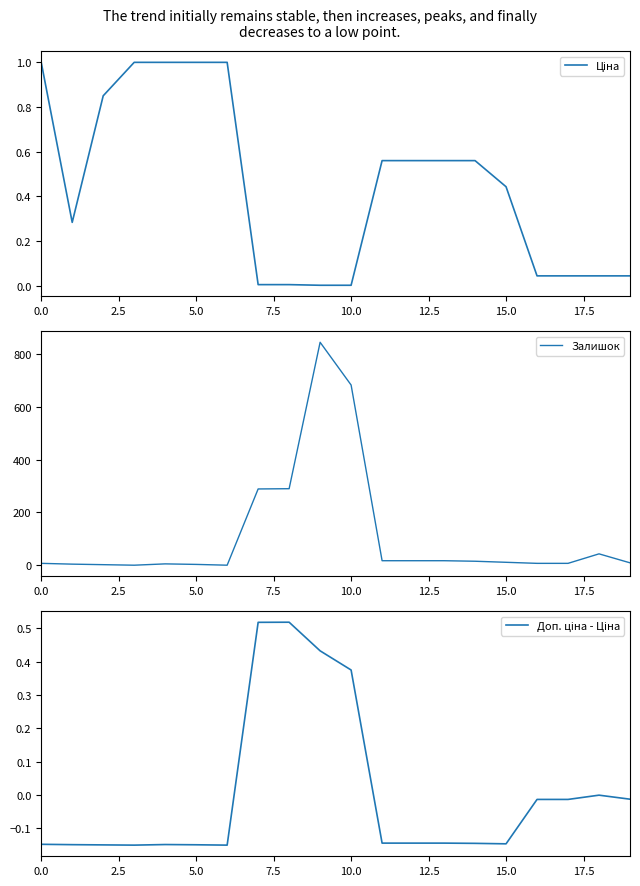

True or false: Доп. ціна - Ціна has more than 0 points higher than both neighbors.

True